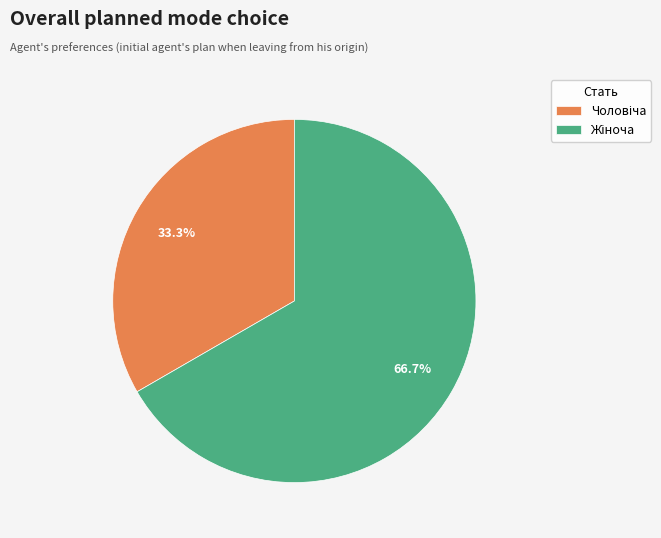

Does any single category account for the majority?

Yes